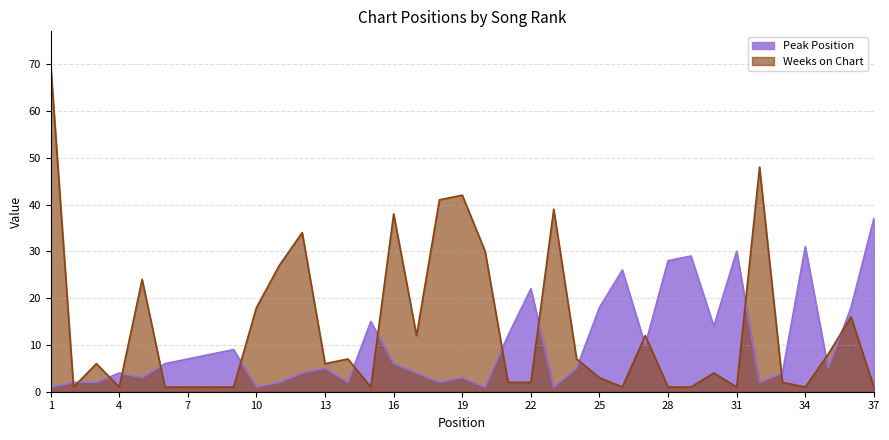

Where do Peak Position and Weeks on Chart first cross each other?

1 and 2